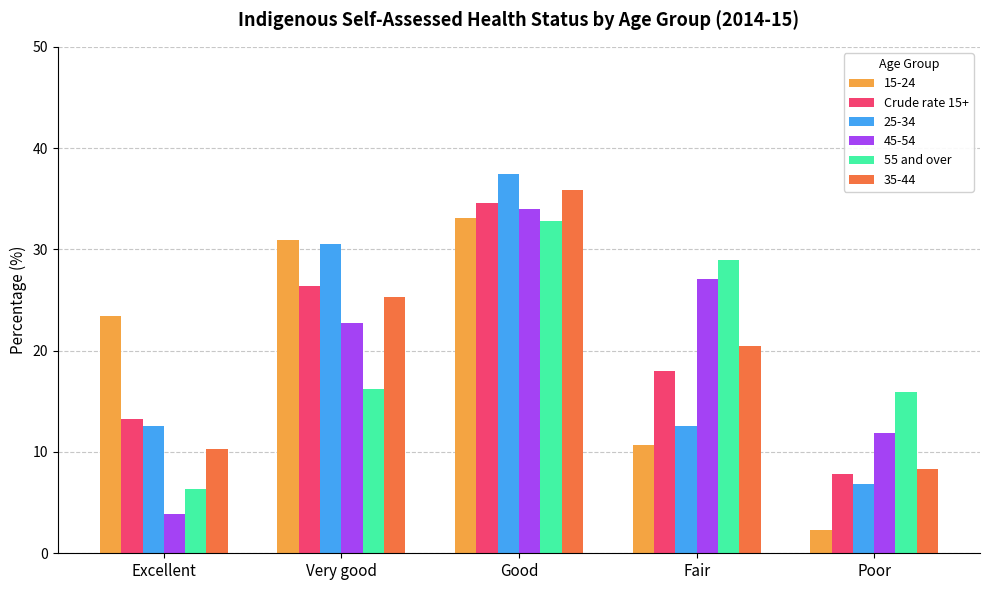

Reading left to right, transcribe all the data shown in this chart.

15-24: 23.4	30.9	33.1	10.7	2.3
Crude rate 15+: 13.3	26.4	34.6	18.0	7.8
25-34: 12.6	30.5	37.4	12.6	6.8
45-54: 3.9	22.7	34.0	27.1	11.9
55 and over: 6.3	16.2	32.8	29.0	15.9
35-44: 10.3	25.3	35.9	20.5	8.3